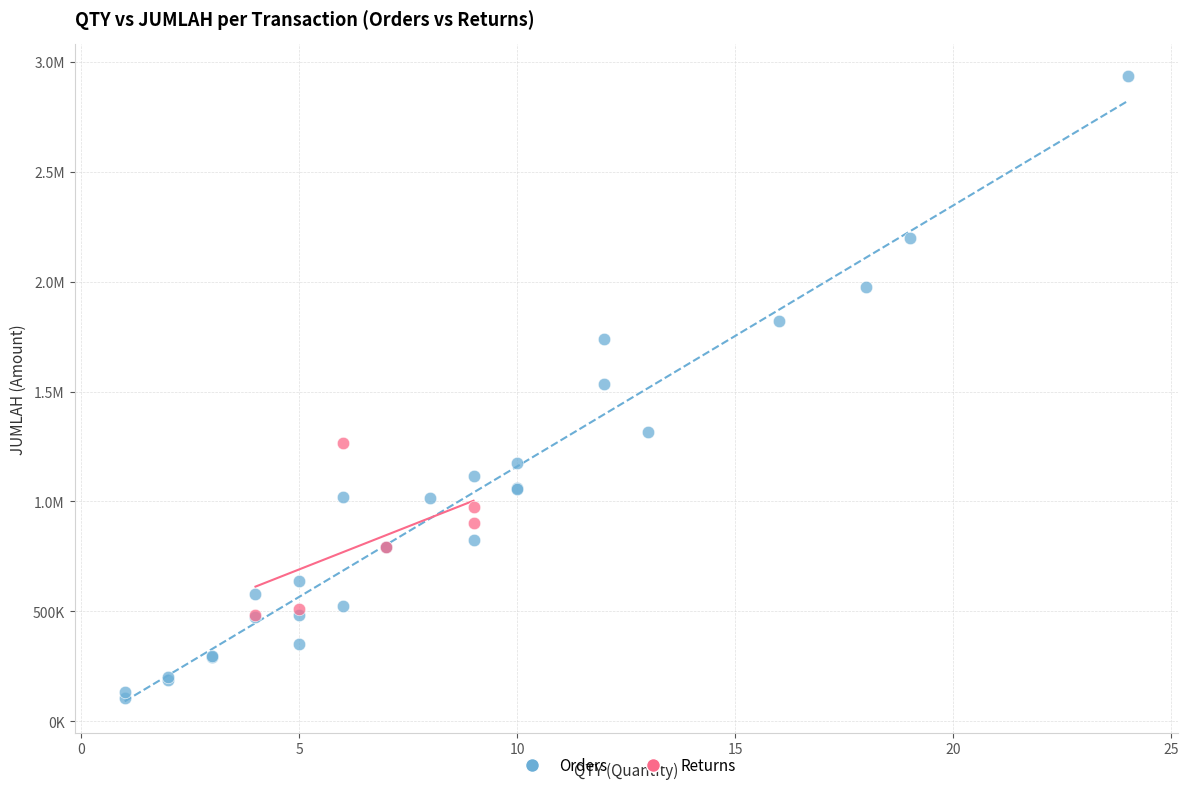

What are all the series names shown in the legend?

Orders, Returns